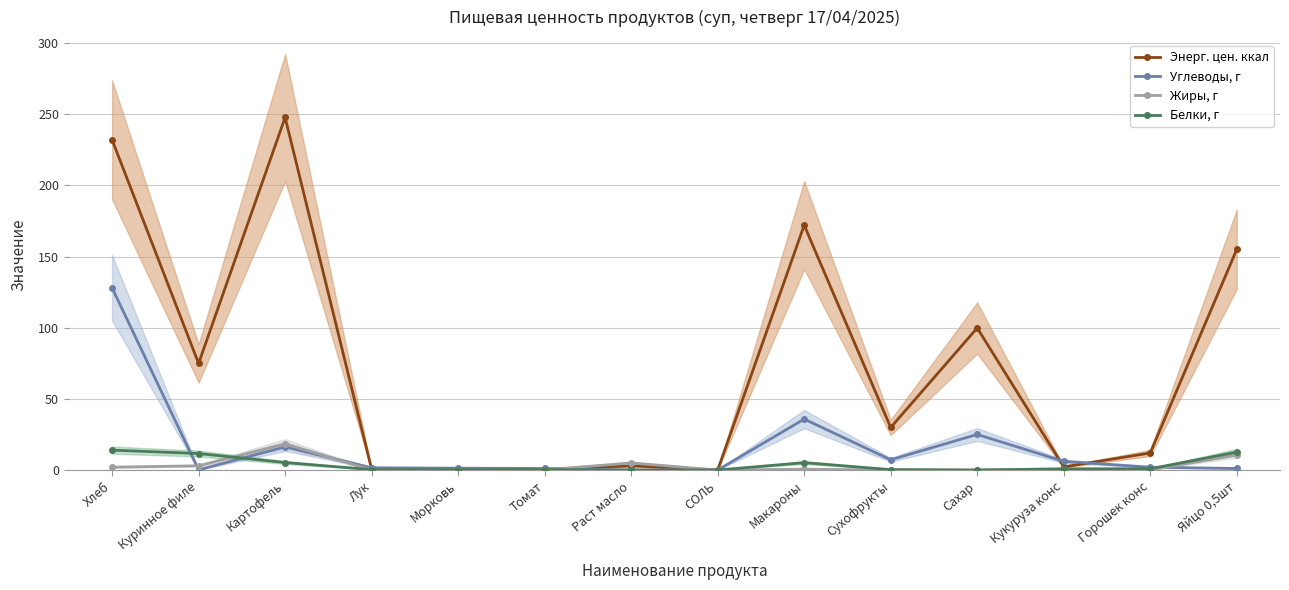

True or false: Жиры, г has a value of 0.1 at Томат.

True